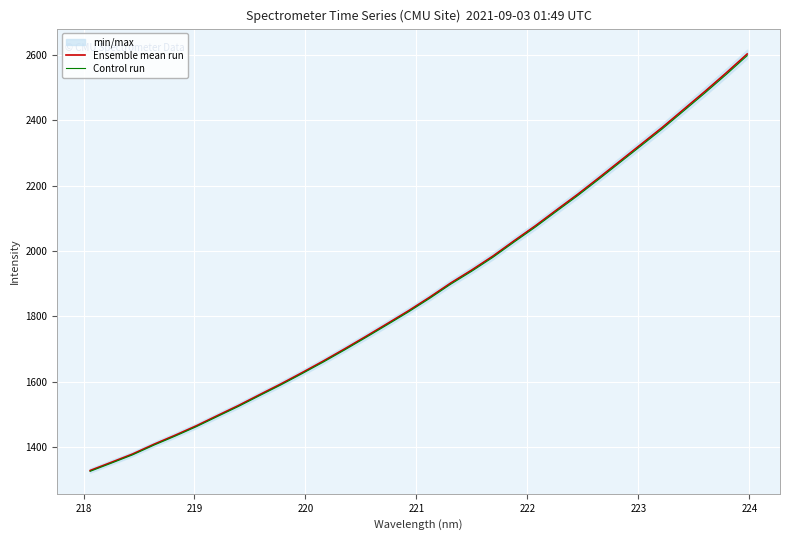

What is the difference between the maximum and second lowest values in the Ensemble mean run series?

1248.3